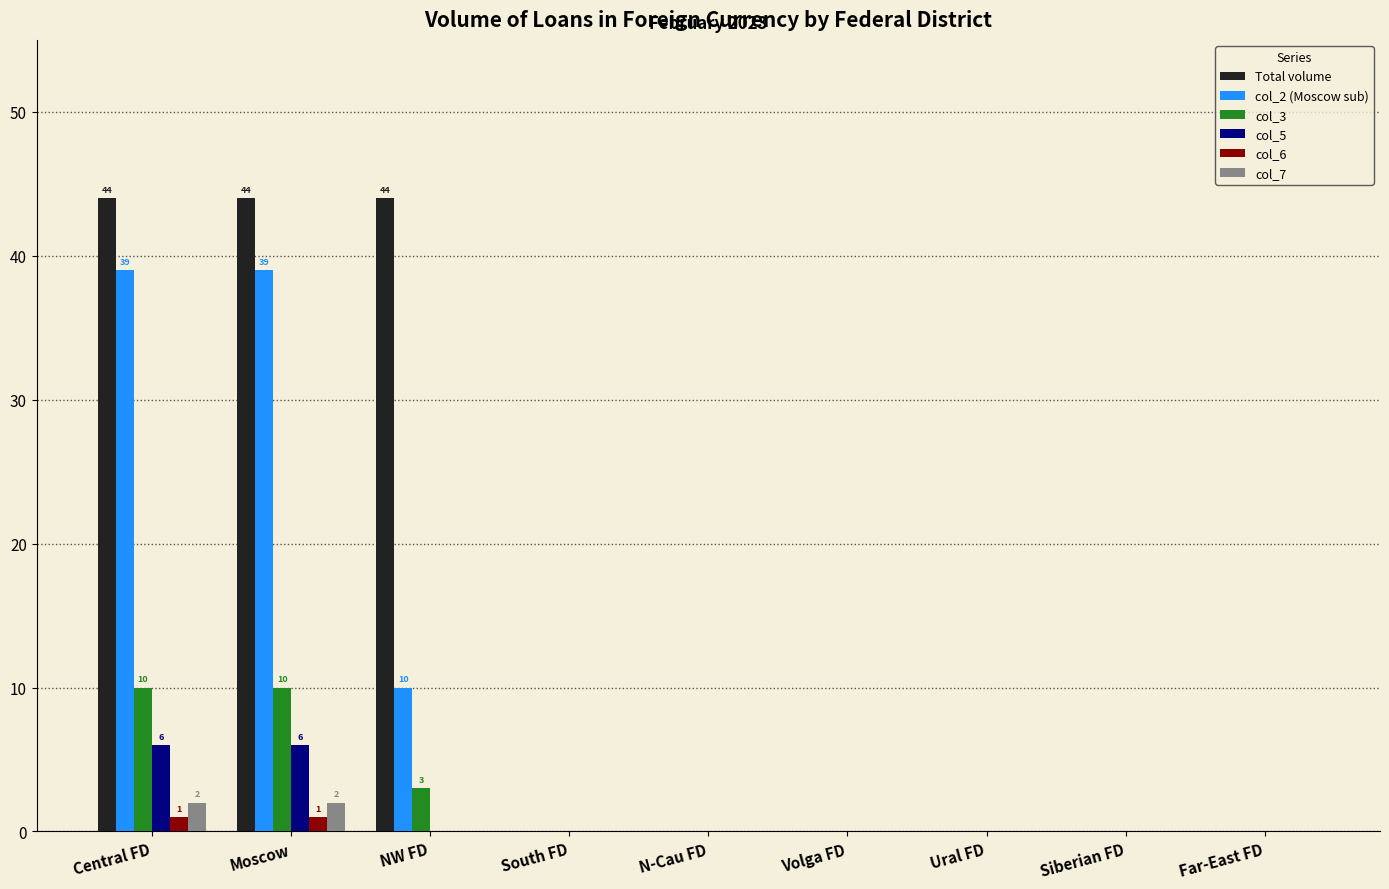

Reading left to right, extract all data points from this chart.

Total volume: 44	44	44	0	0	0	0	0	0
col_2 (Moscow sub): 39	39	10	0	0	0	0	0	0
col_3: 10	10	3	0	0	0	0	0	0
col_5: 6	6	0	0	0	0	0	0	0
col_6: 1	1	0	0	0	0	0	0	0
col_7: 2	2	0	0	0	0	0	0	0